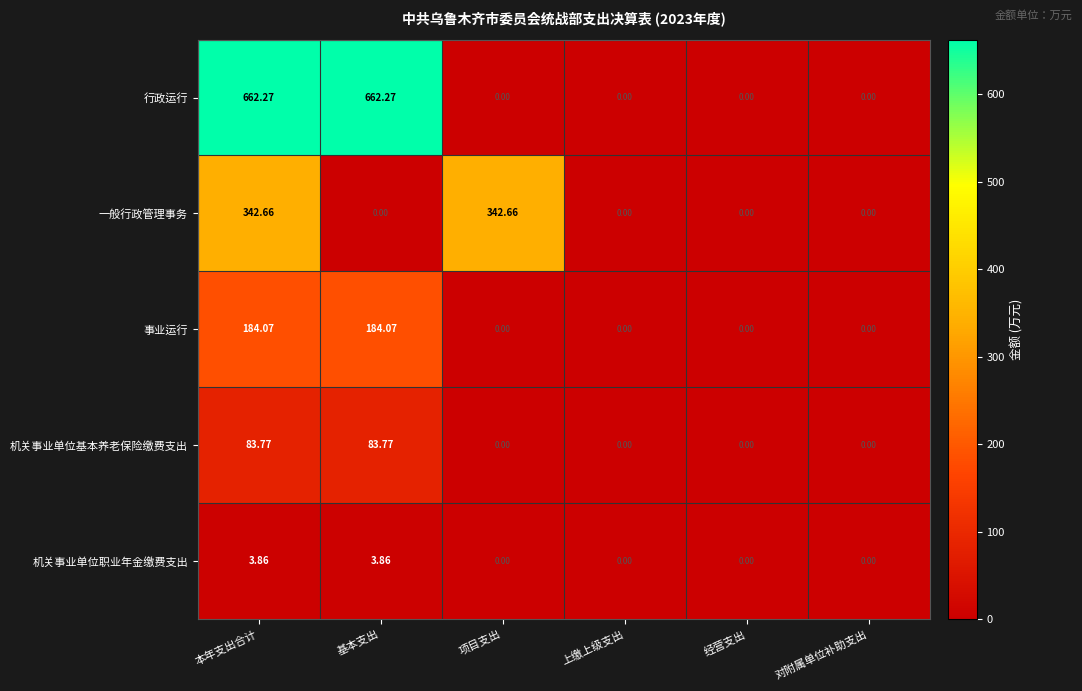

Which series has the largest range (max minus min)?

行政运行